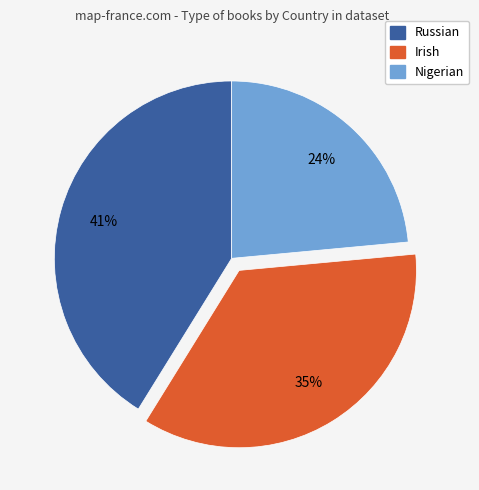

To the nearest percent, what percentage of the pie is Nigerian?

24%